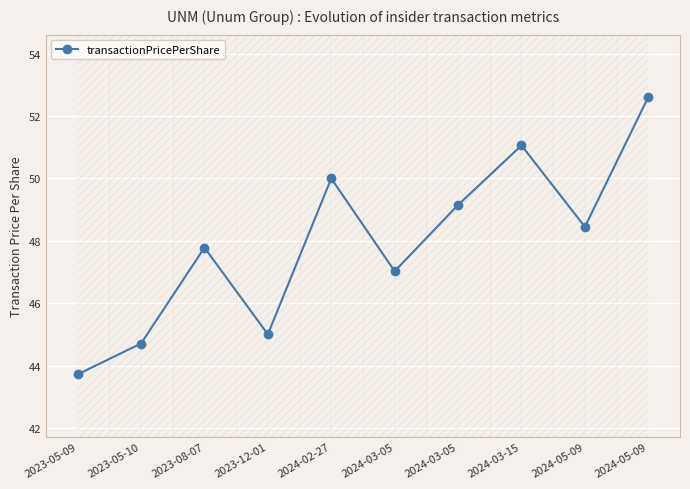

What is the minimum value shown in the chart?

43.7